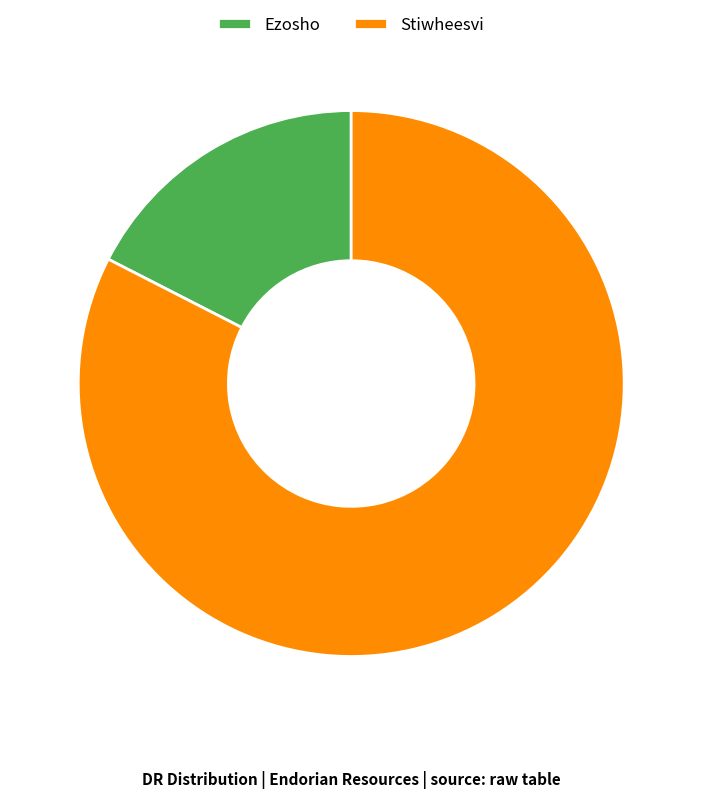

Which has a higher value, Ezosho or Stiwheesvi?

Stiwheesvi